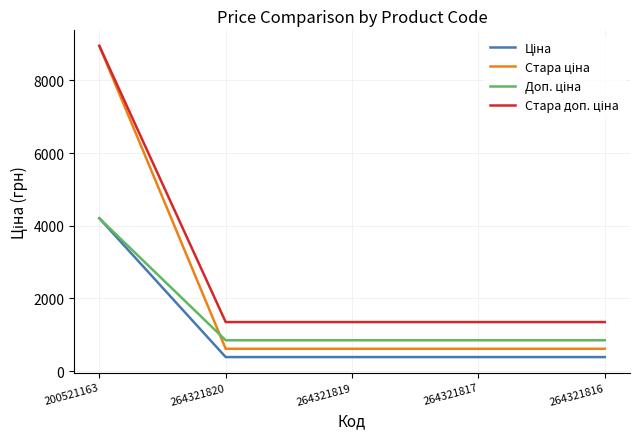

What is the total value across all series at 264321817?

3200.8